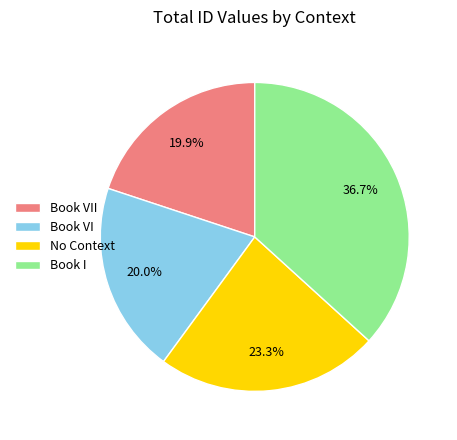

What portion of the pie excludes Book I?

63.3%